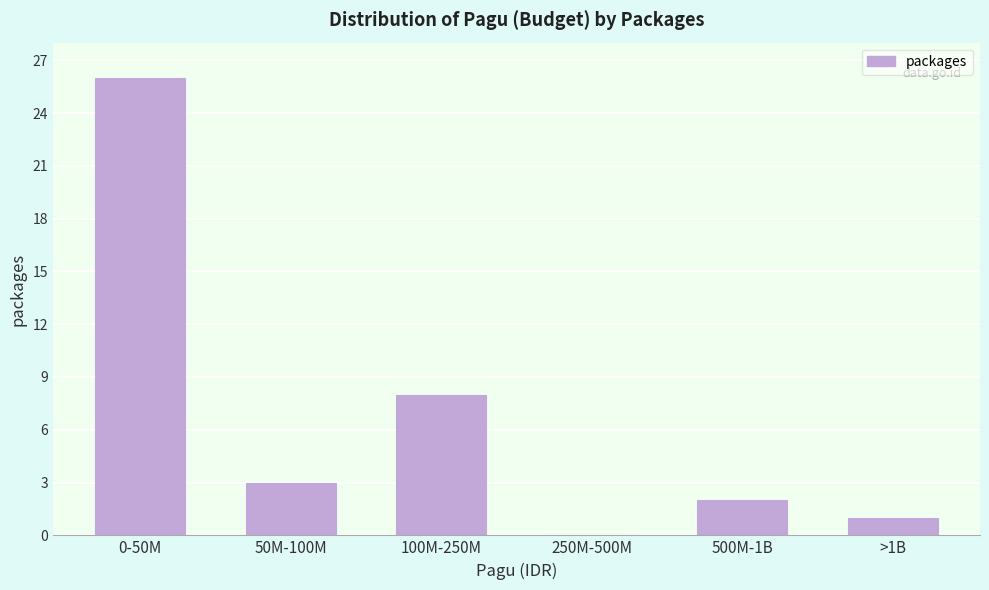

Reading left to right, list all the values displayed in this chart.

0-50M=26	50M-100M=3	100M-250M=8	250M-500M=0	500M-1B=2	>1B=1